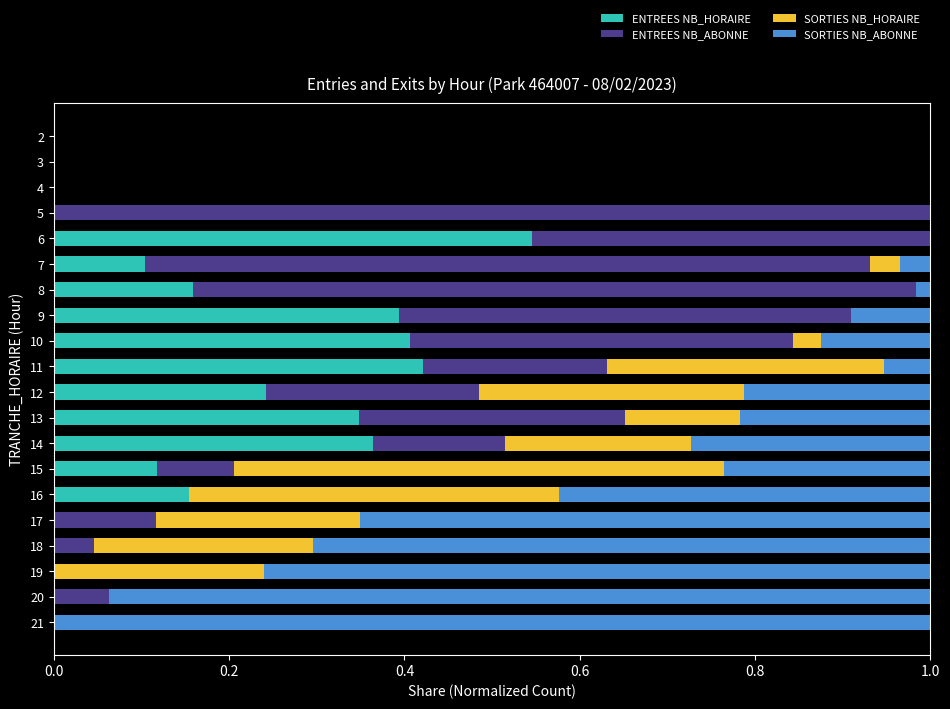

Is it true that ENTREES NB_HORAIRE equals 0.0 at 7?

False